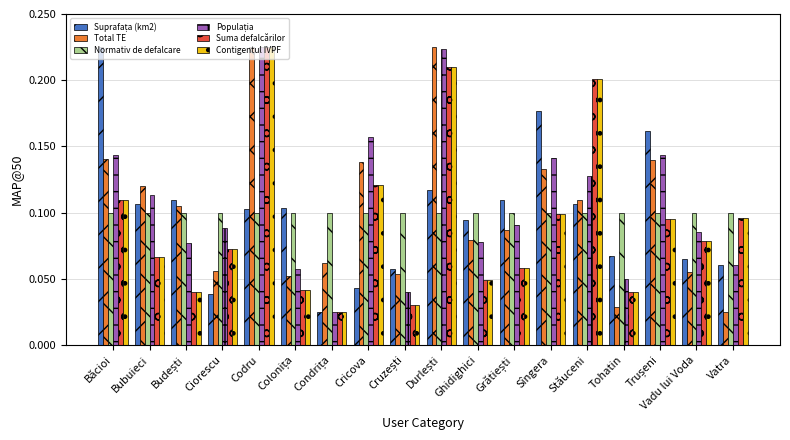

At how many categories does at least one series exceed 0?

18